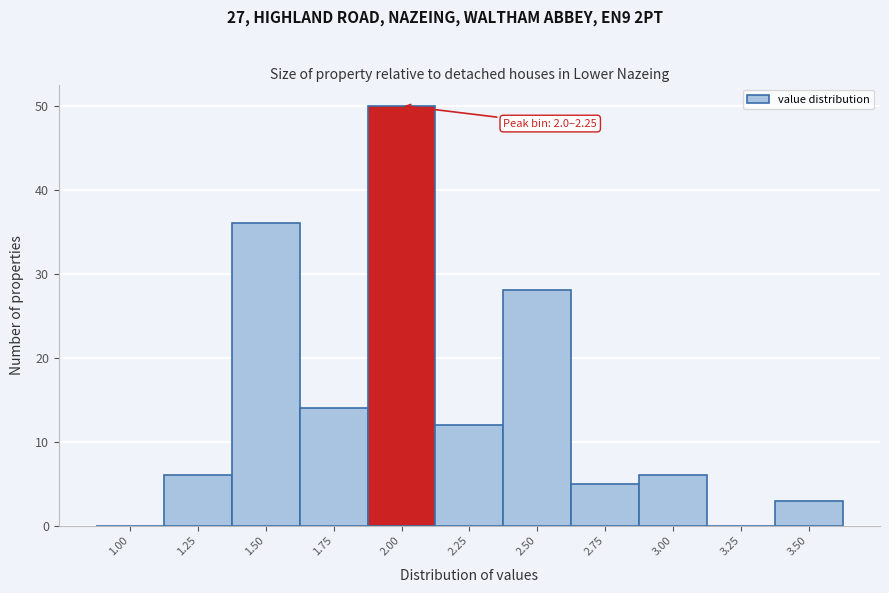

Reading left to right, what are all the values shown in this chart?

1.00=0	1.25=6	1.50=36	1.75=14	2.00=50	2.25=12	2.50=28	2.75=5	3.00=6	3.25=0	3.50=3